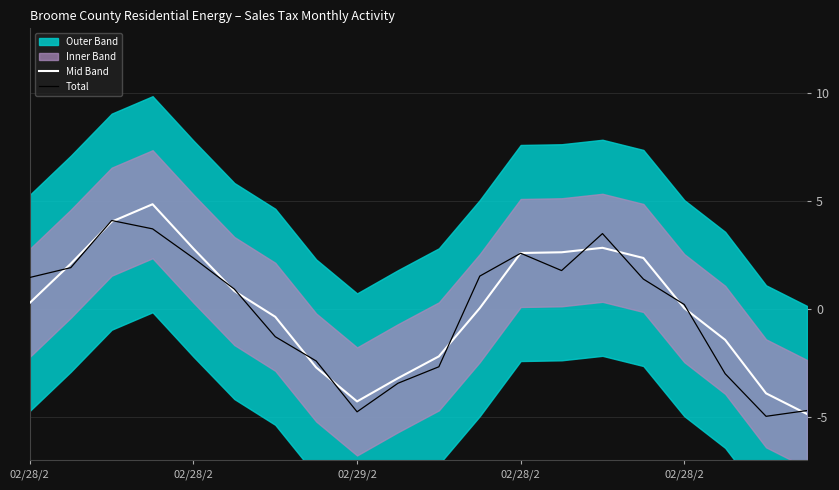

How many values in the Total series are below 1?

10